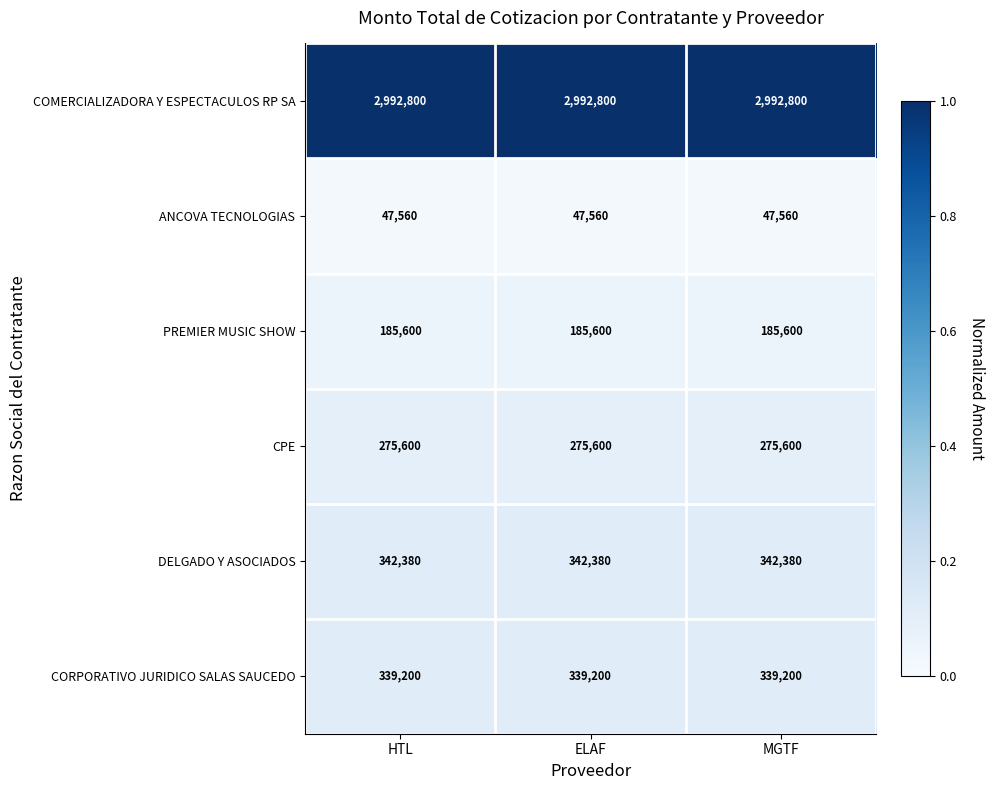

What is the highest value of the COMERCIALIZADORA Y ESPECTACULOS RP SA series?

2992800